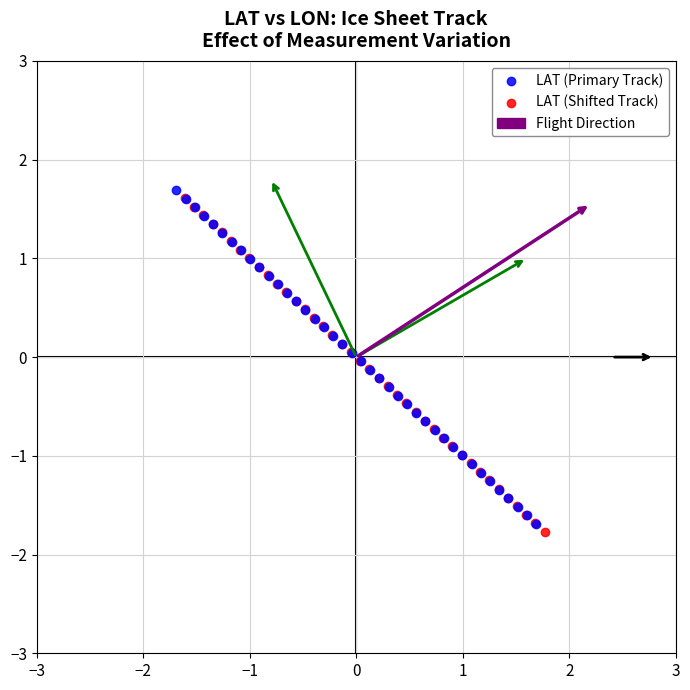

Which series contains the highest Y value?

LAT (Primary Track)